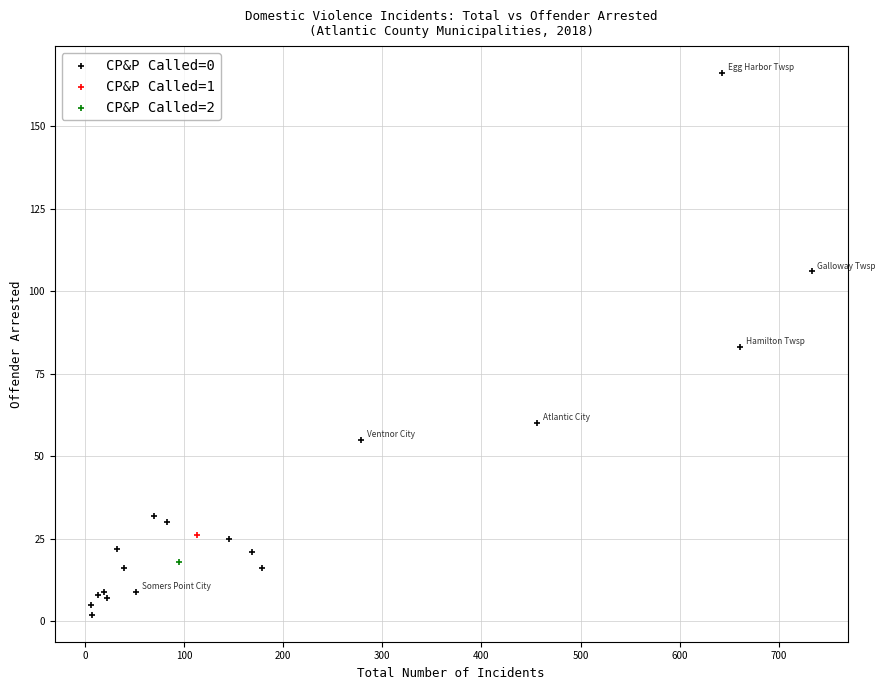

What are all the series names shown in the legend?

CP&P Called=0, CP&P Called=1, CP&P Called=2